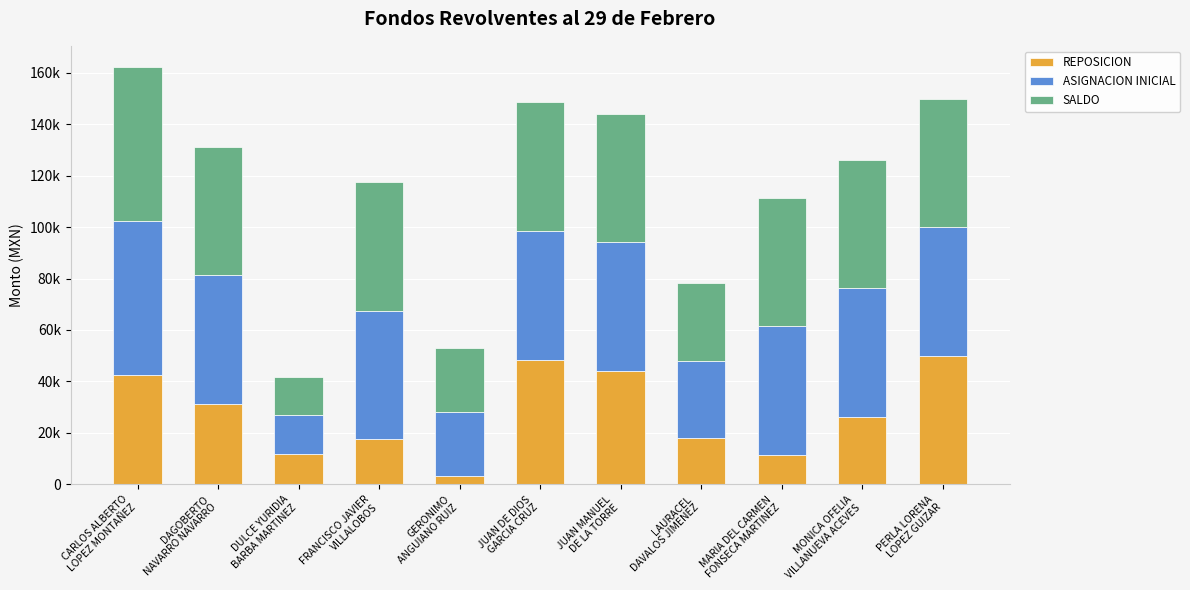

Are the bars grouped side by side (vs. stacked)?

No